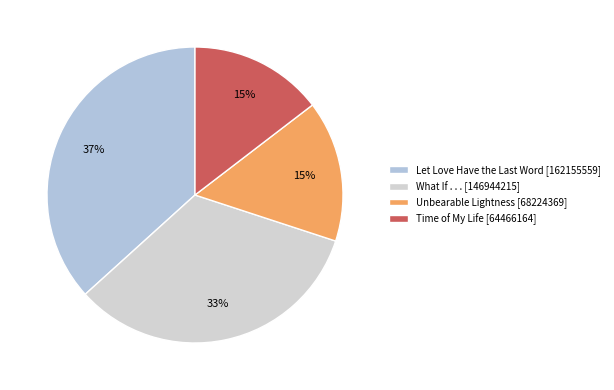

Rank the categories by value from lowest to highest.

Time of My Life, Unbearable Lightness, What If . . ., Let Love Have the Last Word